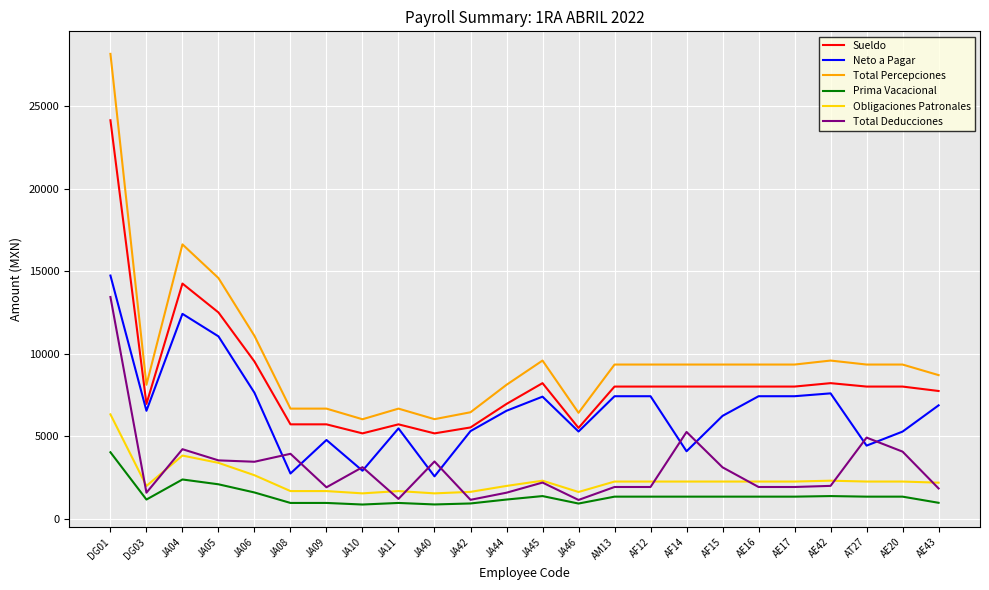

True or false: Sueldo has more than 2 points higher than both neighbors.

True